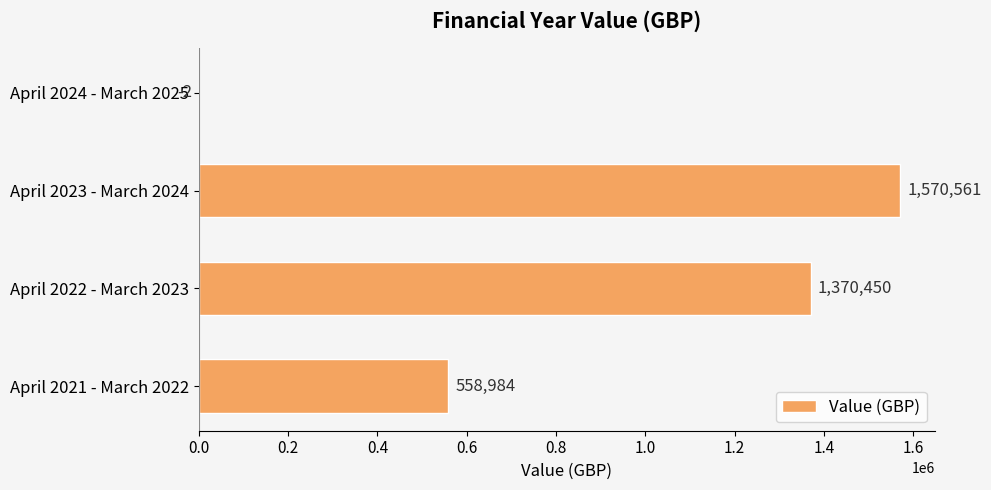

Between April 2023 - March 2024 and April 2022 - March 2023, which is larger?

April 2023 - March 2024